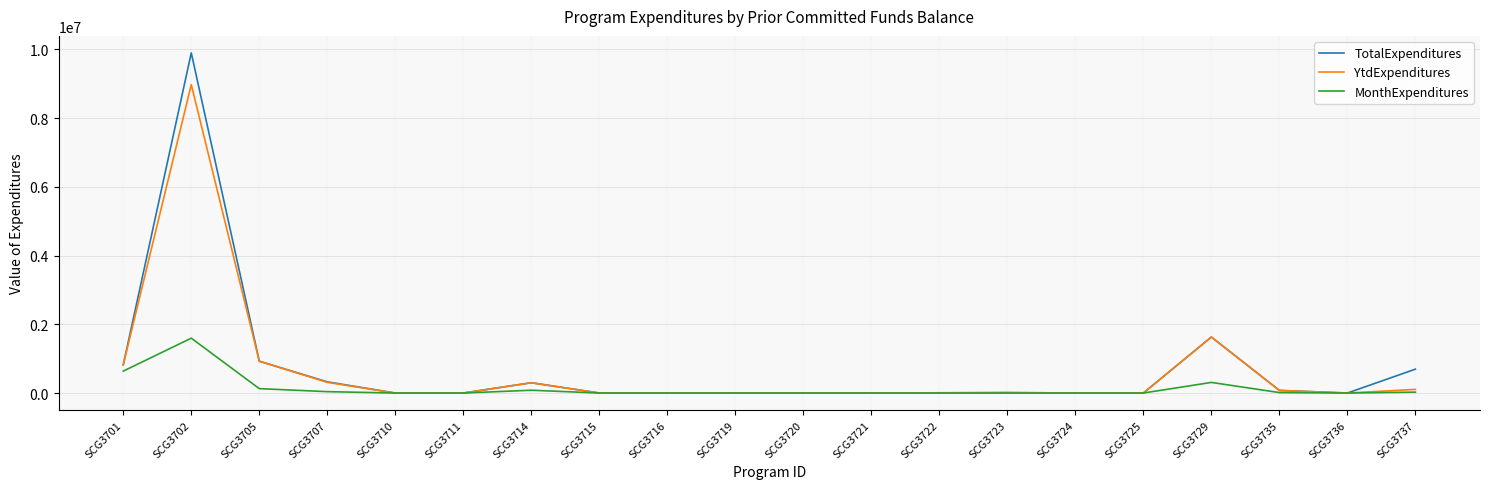

True or false: MonthExpenditures has a value of -1006624 at SCG3723.

False